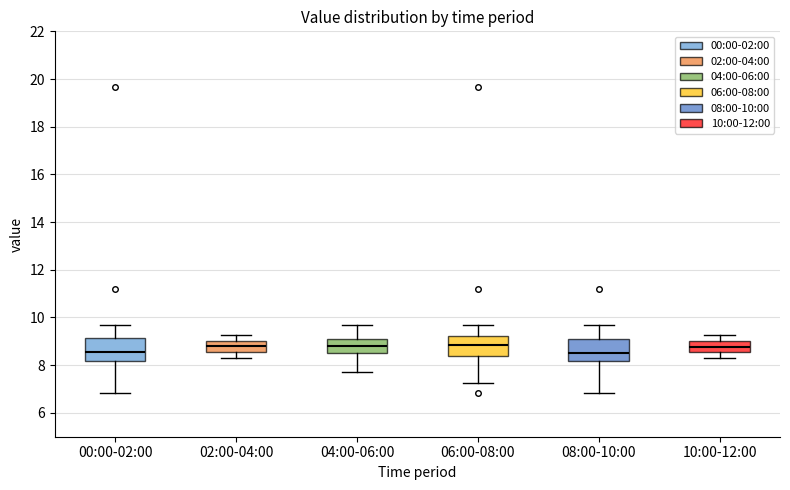

Reading left to right, transcribe this box plot: for each box, give where its median line is, the range the box spans, and where its two whiskers end, as read against the y-axis. The values are not printed on the chart, so give them approximately, as read against the axis.

00:00-02:00: median 8.6, box 8.2 to 9.2, whiskers 6.8 to 9.8
02:00-04:00: median 8.8, box 8.6 to 9.0, whiskers 8.4 to 9.2
04:00-06:00: median 8.8, box 8.4 to 9.2, whiskers 7.8 to 9.8
06:00-08:00: median 8.8, box 8.4 to 9.2, whiskers 7.2 to 9.8
08:00-10:00: median 8.6, box 8.2 to 9.2, whiskers 6.8 to 9.8
10:00-12:00: median 8.8, box 8.6 to 9.0, whiskers 8.4 to 9.2